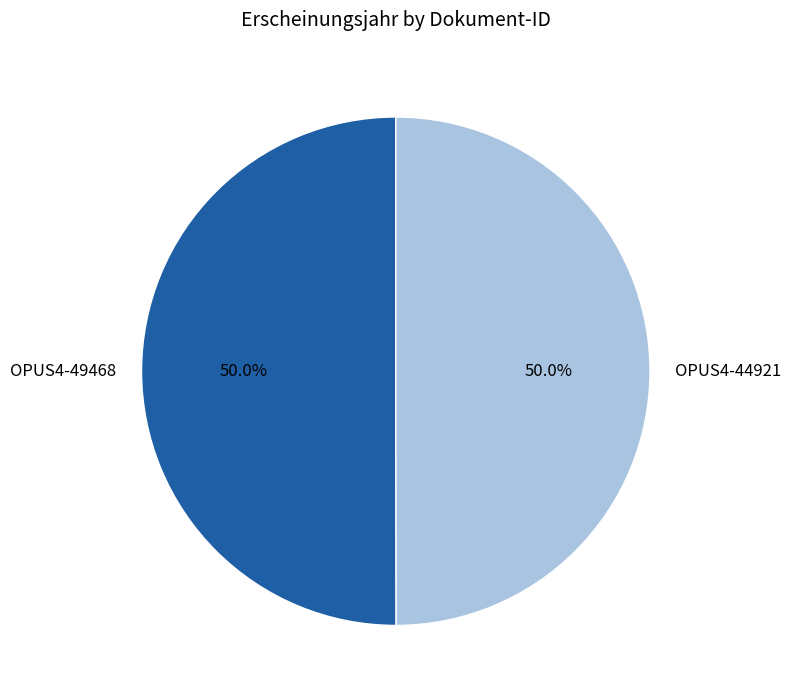

What percentage is NOT represented by OPUS4-49468?

50.0%